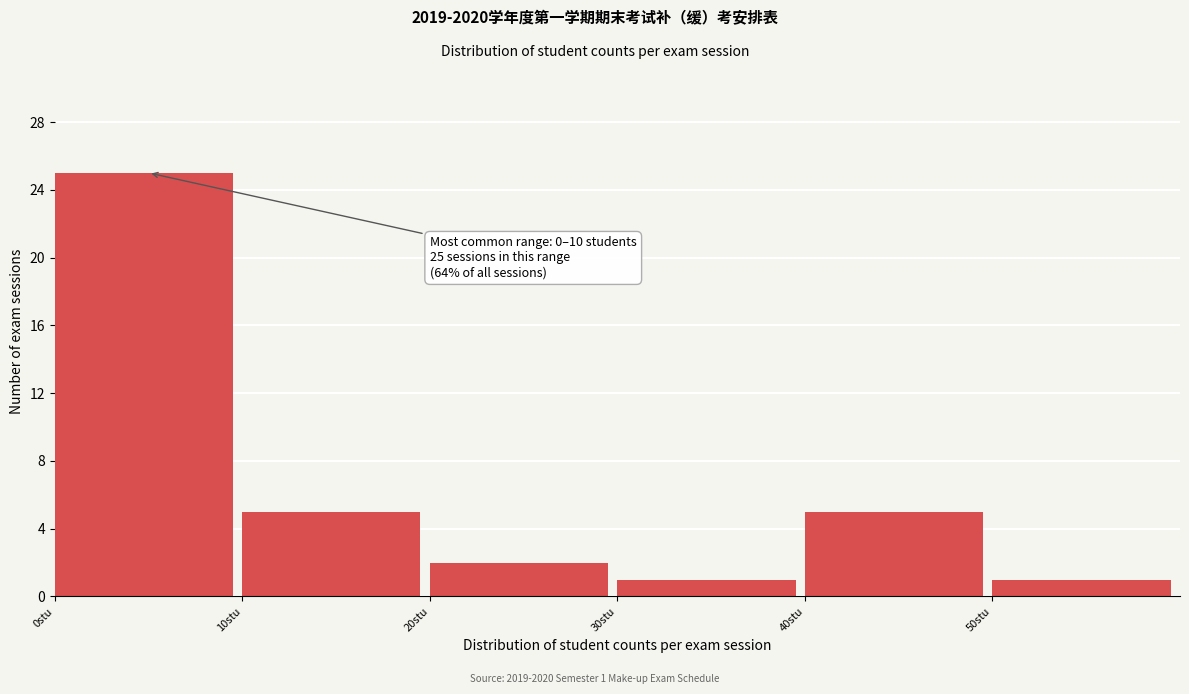

Which range on the x-axis has the tallest bar?

0 to 10